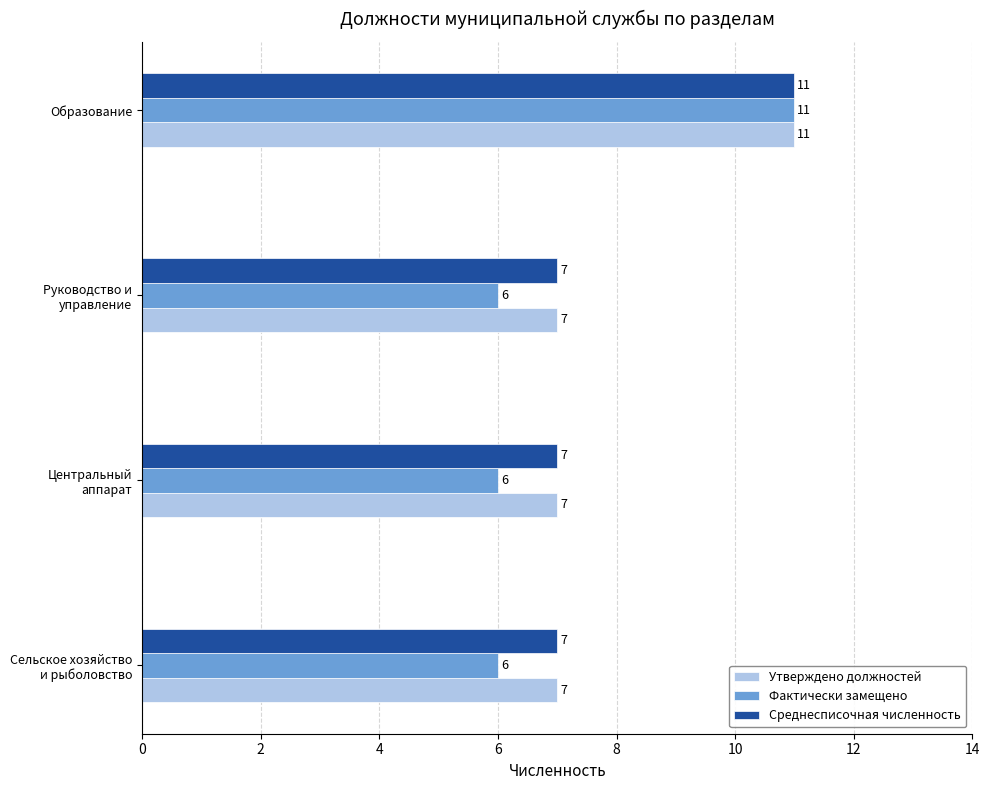

What is the minimum value for Утверждено должностей?

7